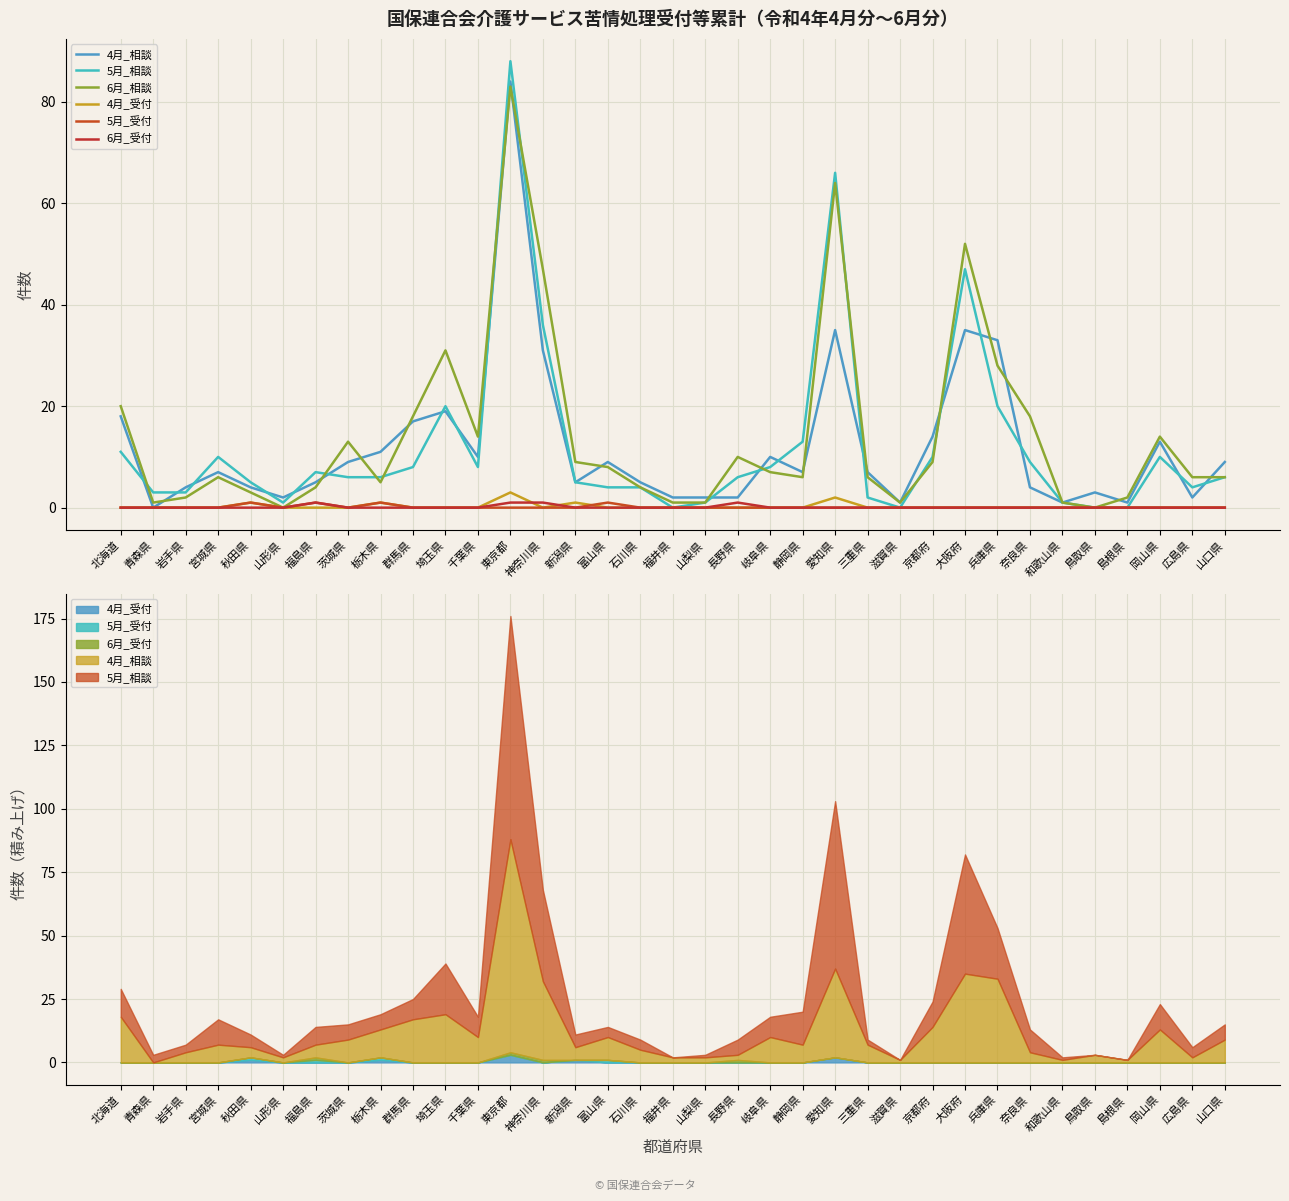

What is the label of the 29th point from the right?

福島県